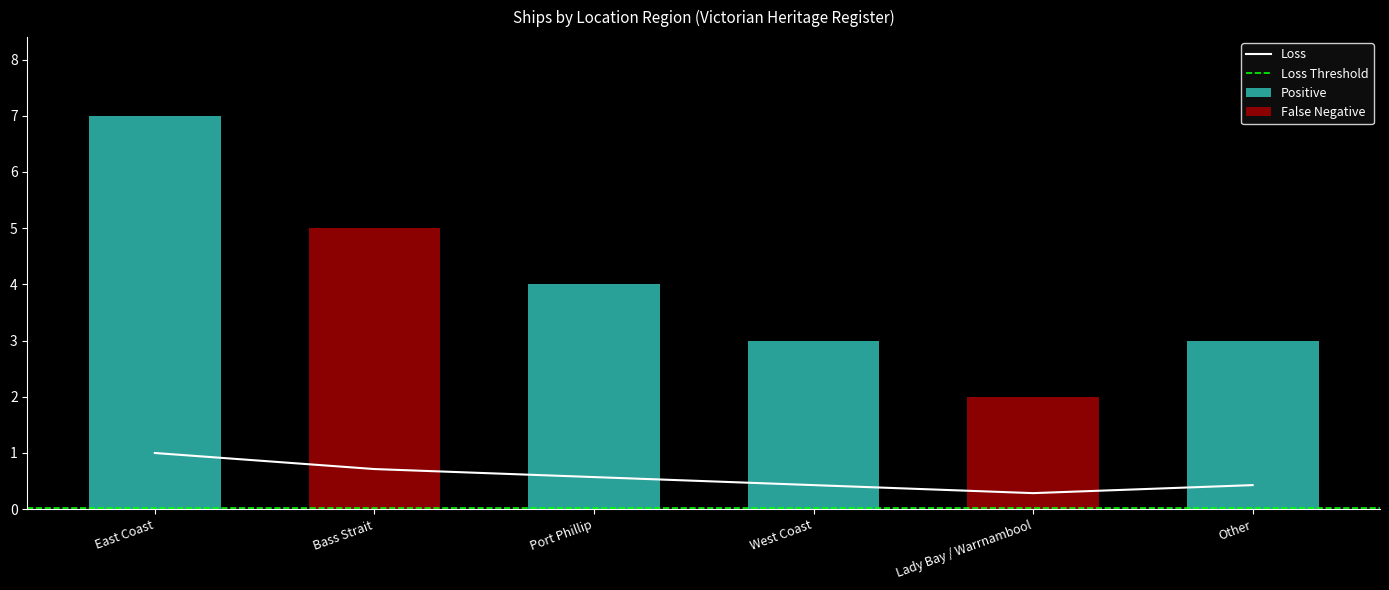

What value does the data have at Port Phillip?

4